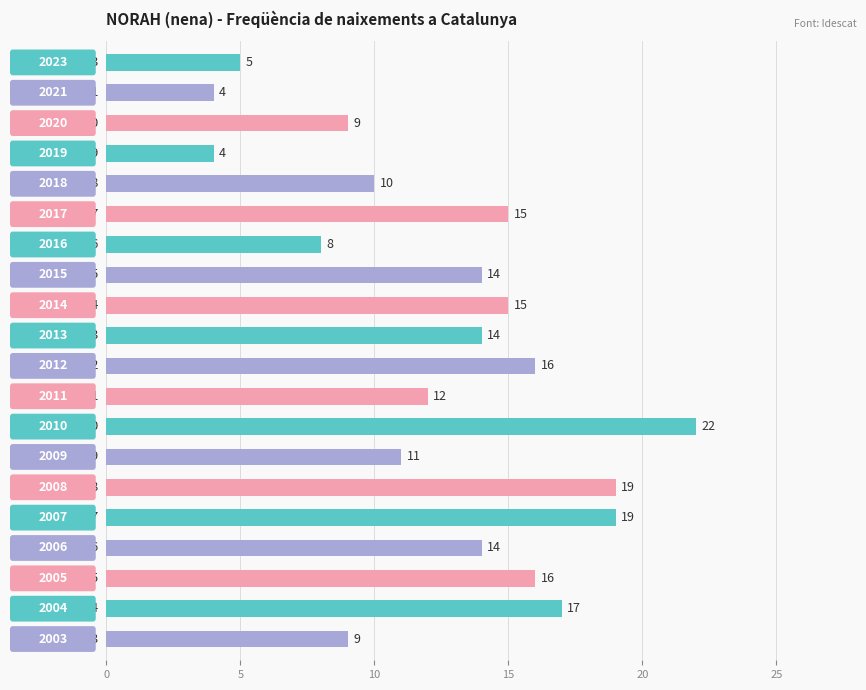

Are the bars horizontal?

Yes